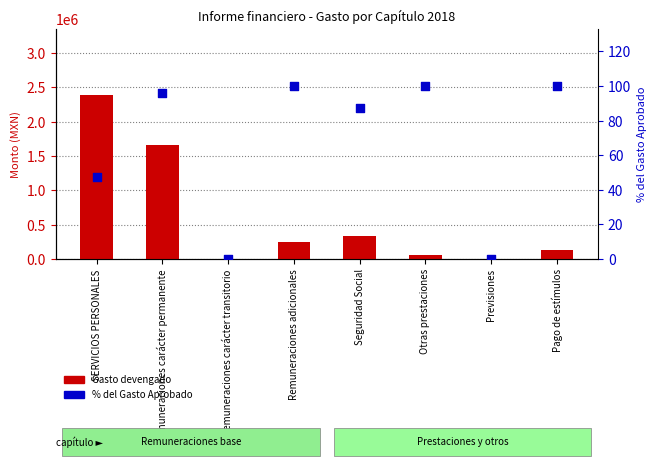

What are all the series names shown in the legend?

Gasto devengado, % del Gasto Aprobado